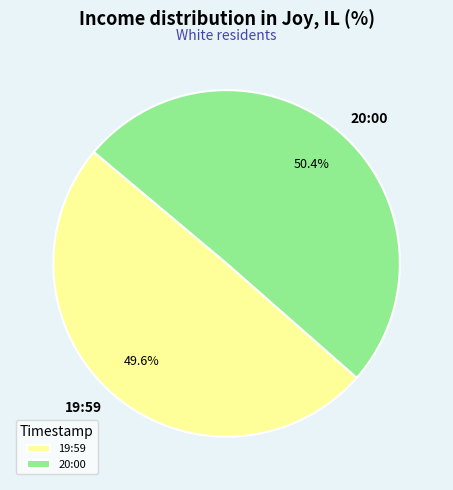

Rank the categories by value from lowest to highest.

19:59, 20:00